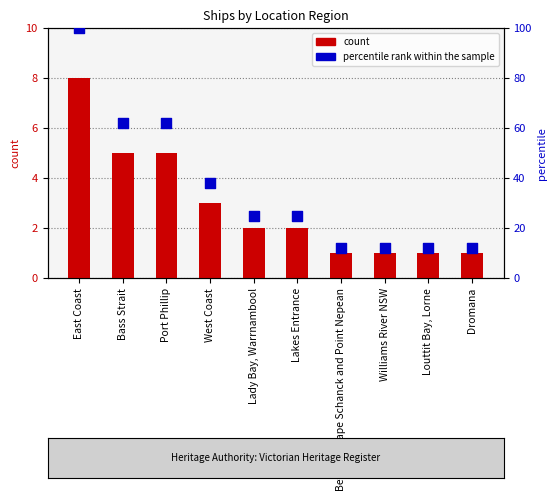

Which series contains the lowest Y value?

count